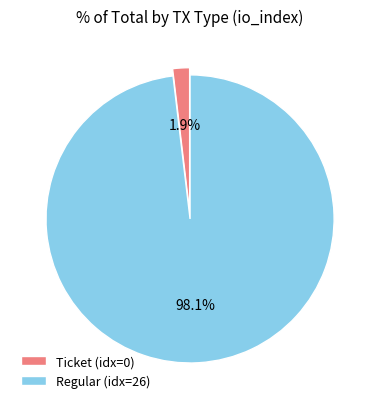

To the nearest percent, what is the difference between the largest and smallest slice percentages?

96%